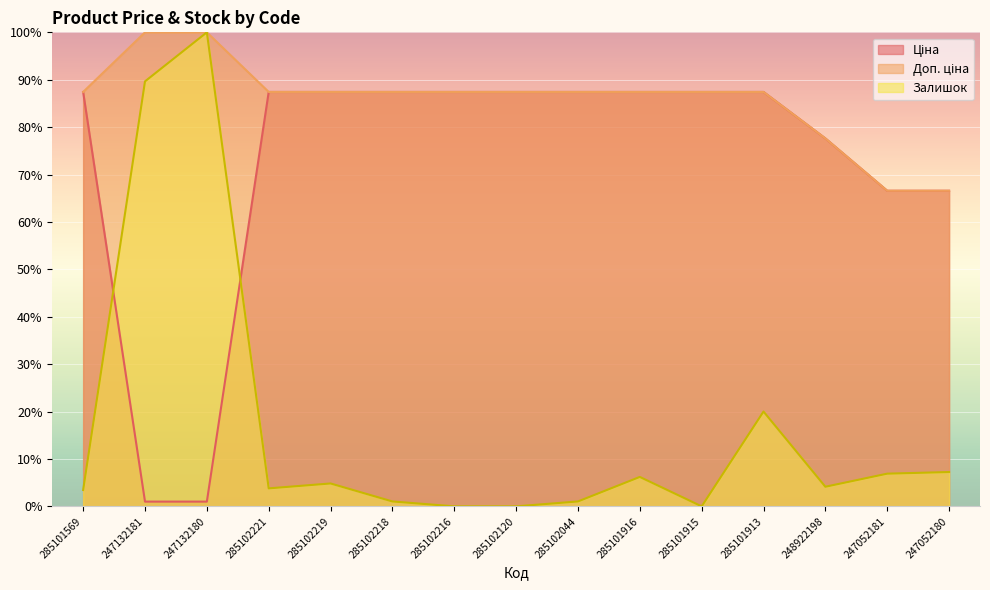

At how many categories does at least one series exceed 60?

15